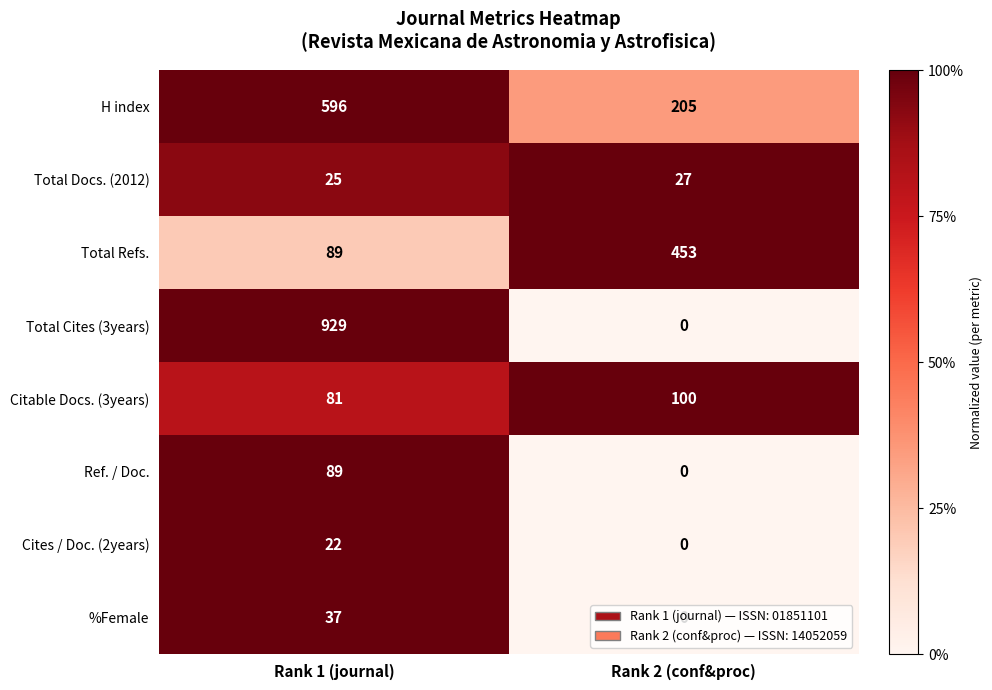

How many categories are shown in the chart?

2